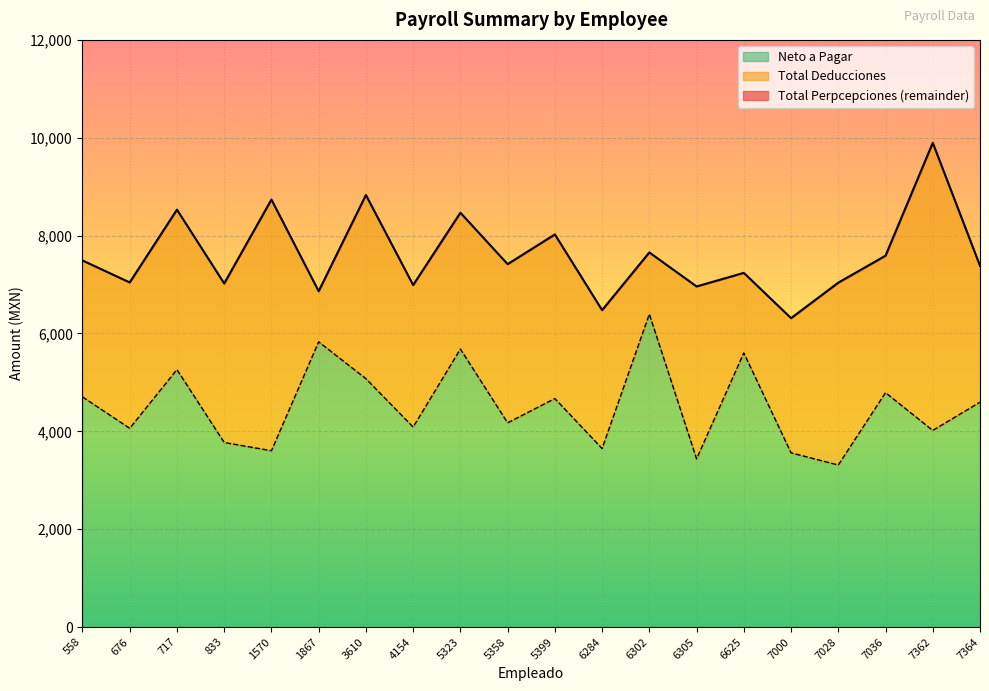

How many categories are shown in the chart?

20